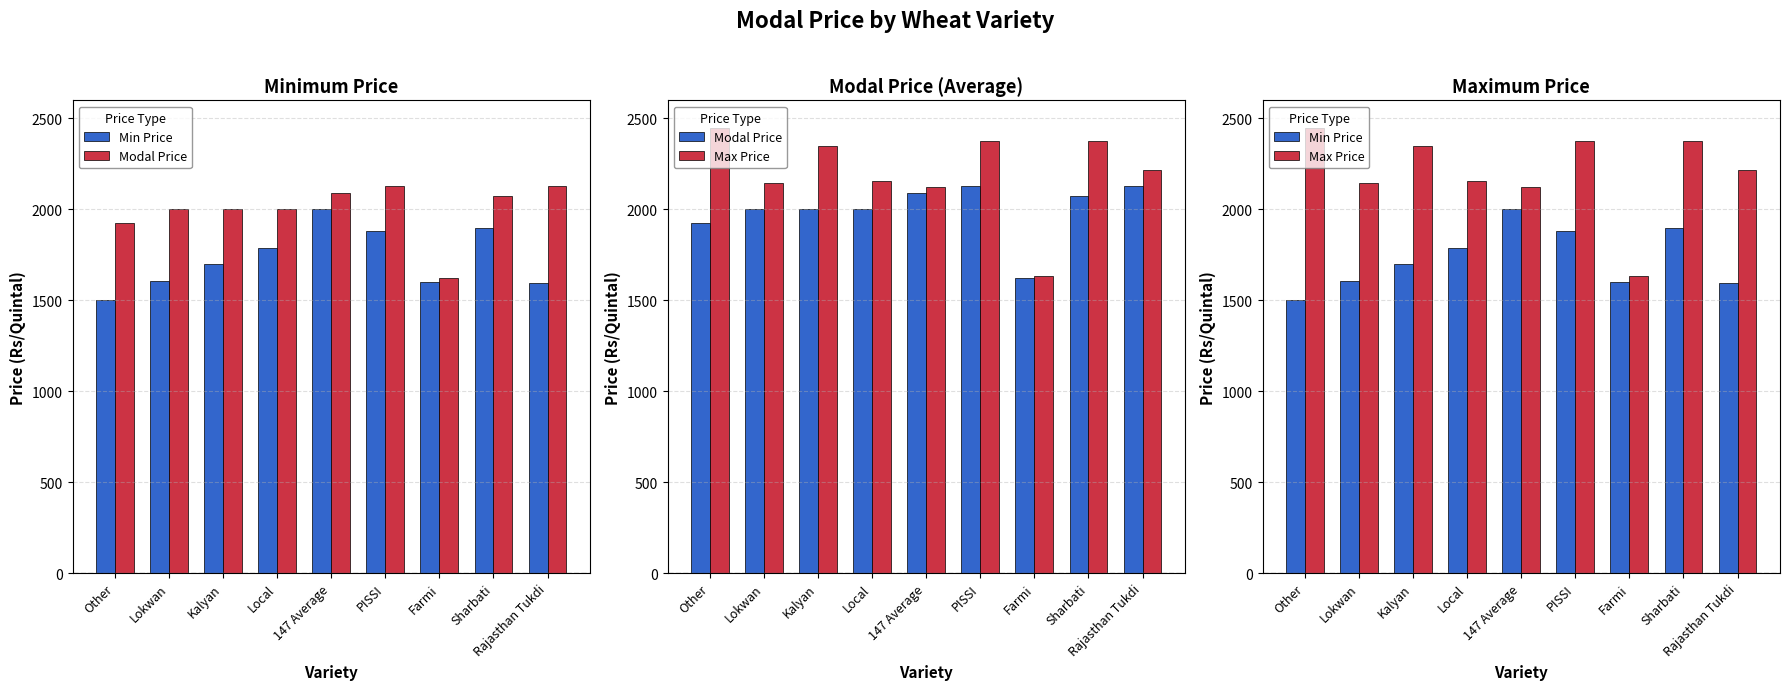

Is the value of Min Price at Kalyan greater than the value of Modal Price at Kalyan?

No